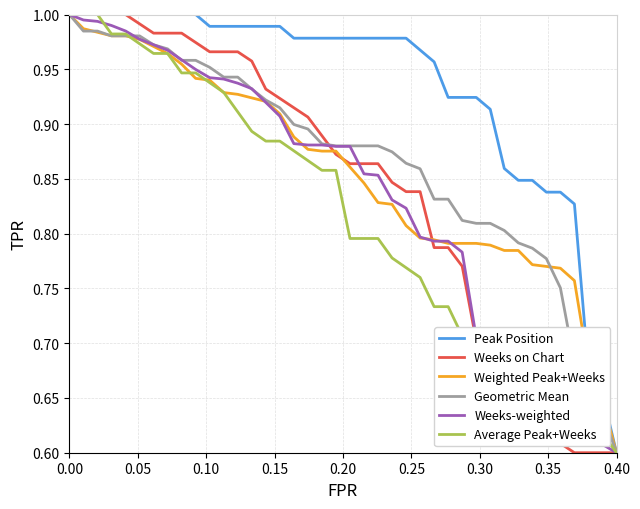

How many lines are shown in the chart?

6